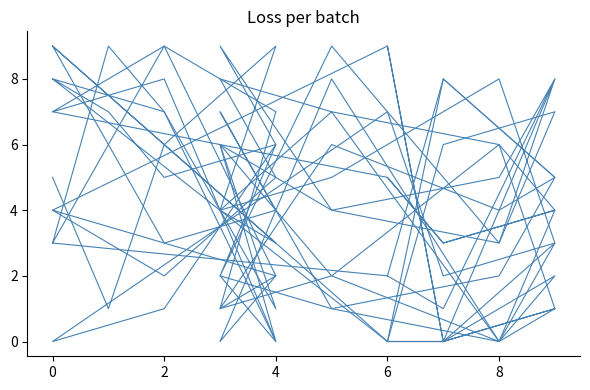

True or false: col_8 has more than 0 interior local peaks.

True